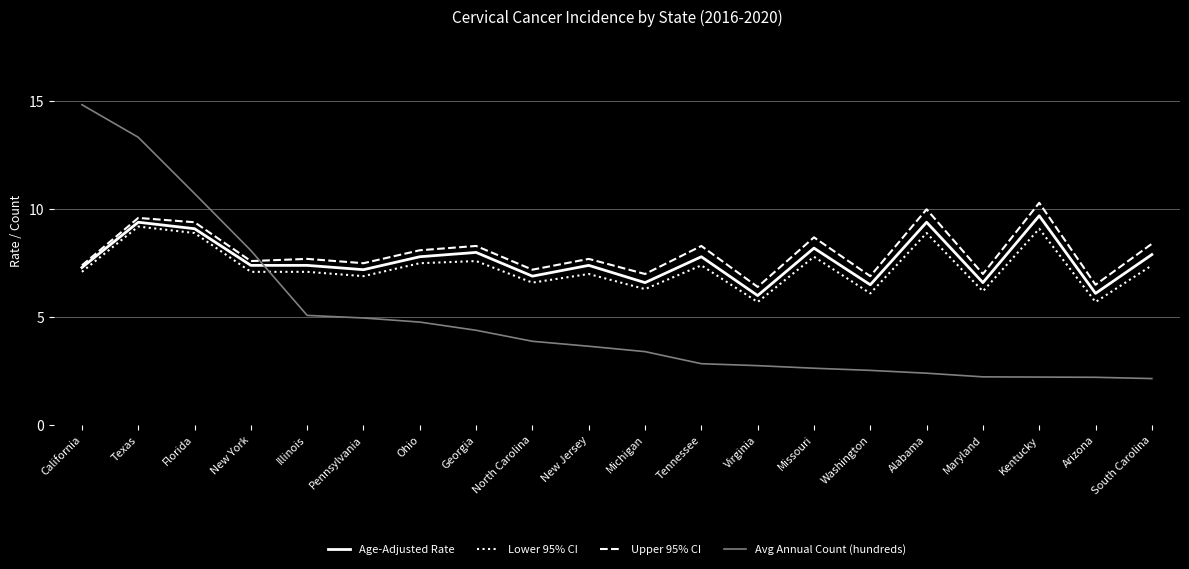

What value does the Age-Adjusted Rate series have at South Carolina?

7.9